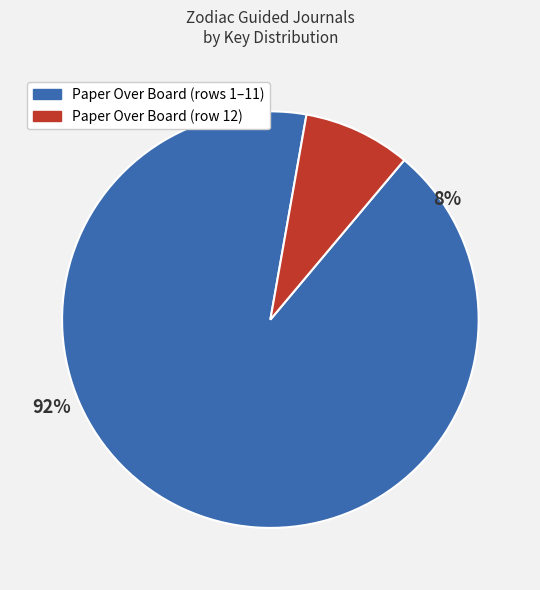

What portion of the pie excludes 10?

91.7%